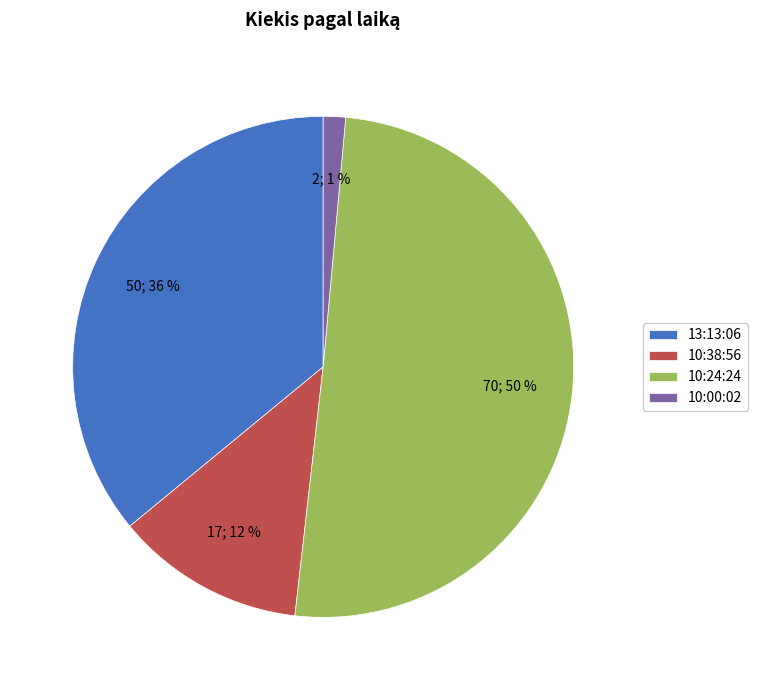

How many segments does this pie chart have?

4